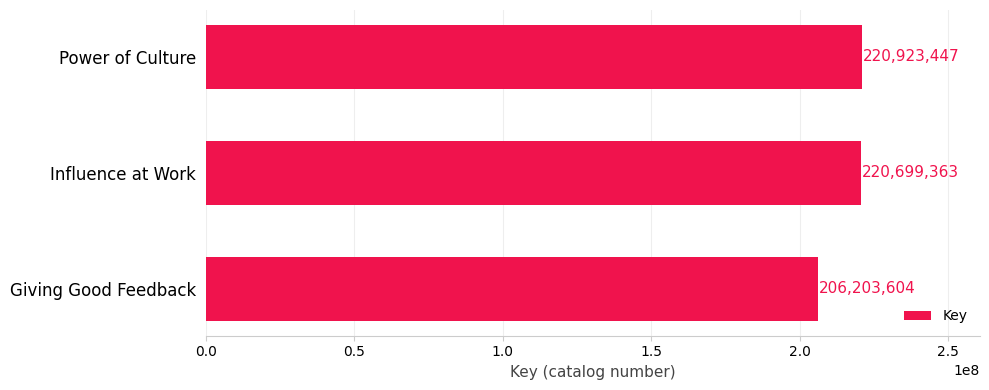

Reading top to bottom, list all the values displayed in this chart.

Power of Culture=220923447	Influence at Work=220699363	Giving Good Feedback=206203604